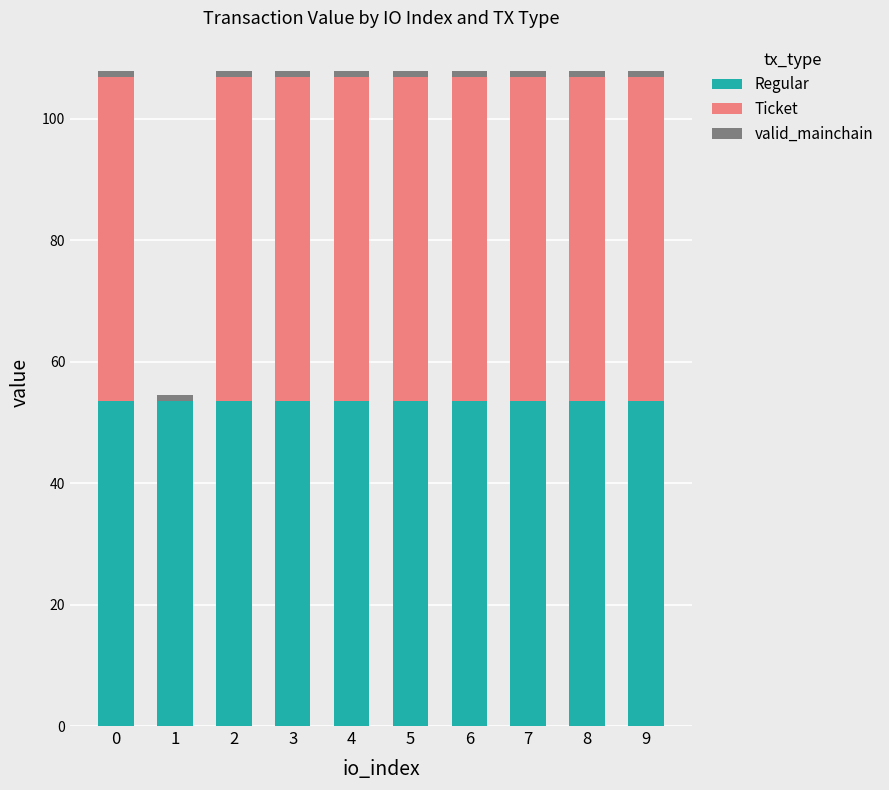

True or false: Regular has a value of 12.1 at 4.

False